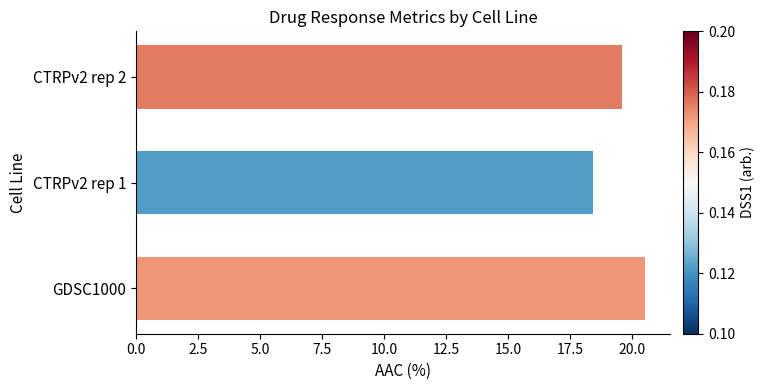

What is the maximum value shown in the chart?

20.5